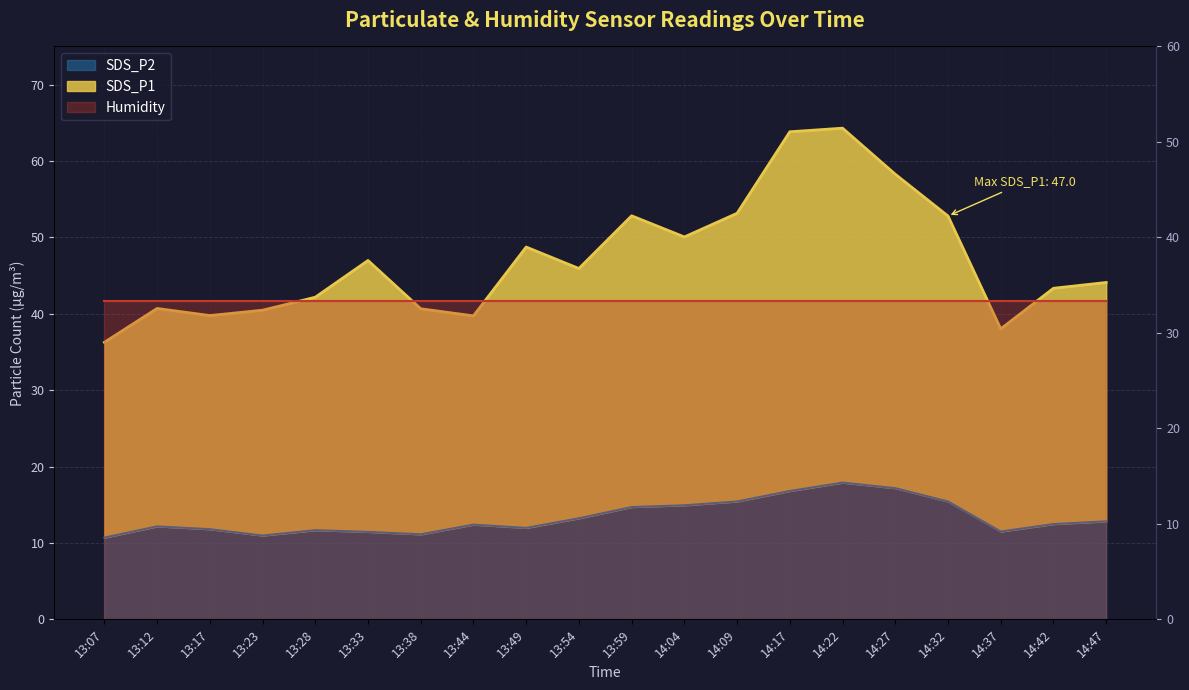

The SDS_P2 series shows 17.2 at 14:27. True or false?

True